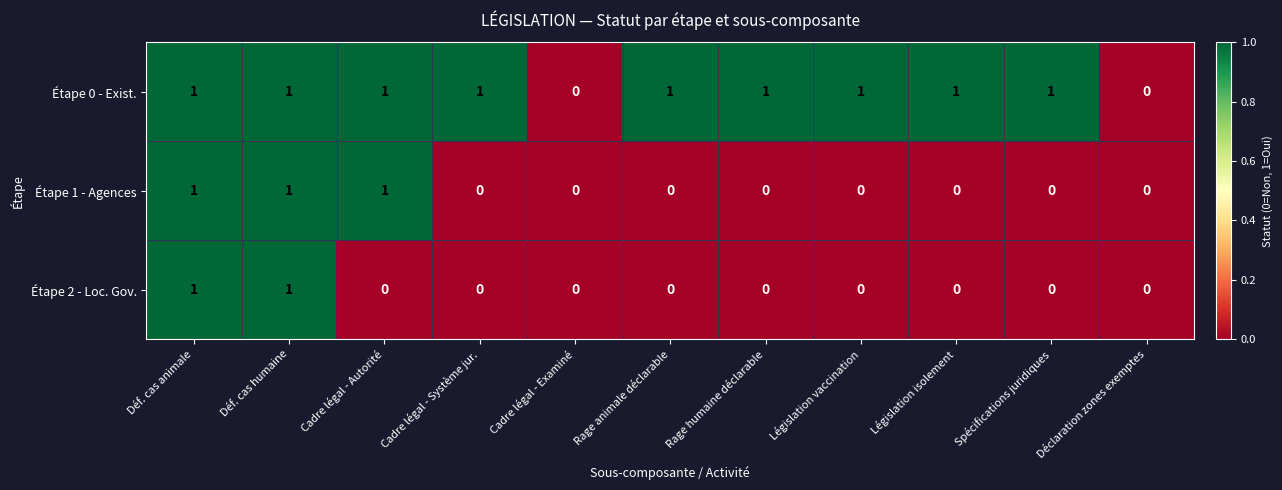

The Étape 1 - Agences series shows 1 at Cadre légal - Autorité. True or false?

True